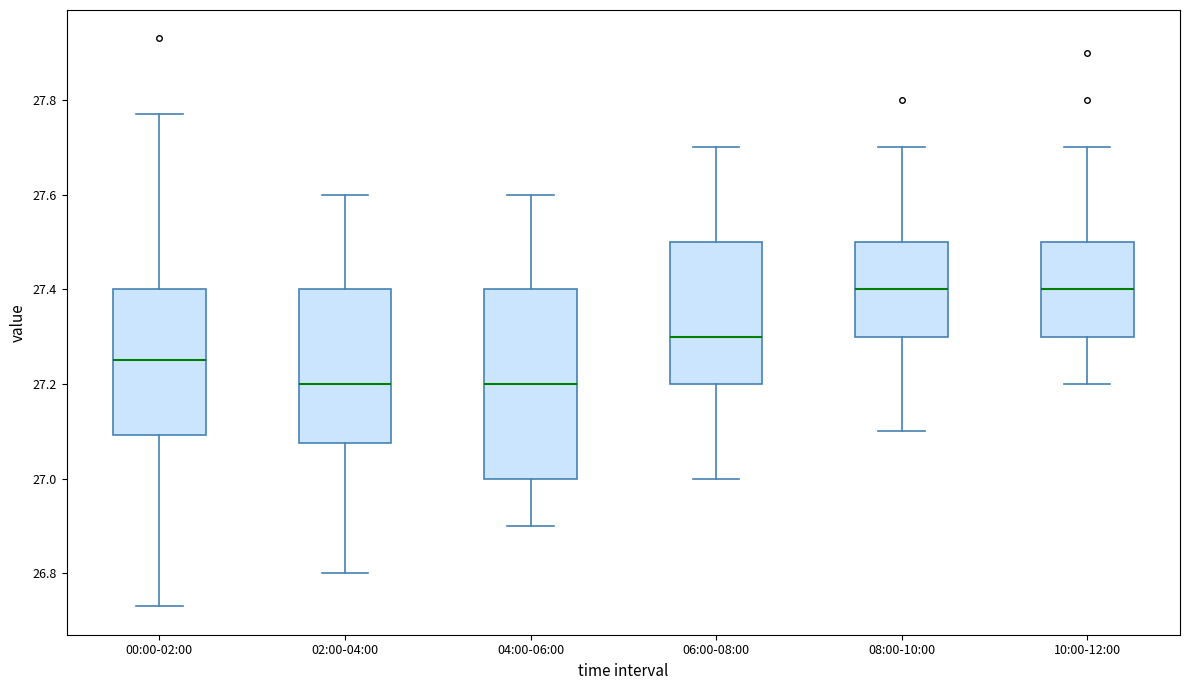

Reading left to right, read every box against the y-axis: the position of its median line, the range the box covers, and the ends of its whiskers. The values are not printed on the chart, so give them approximately, as read against the axis.

00:00-02:00: median 27.26, box 27.10 to 27.40, whiskers 26.74 to 27.78
02:00-04:00: median 27.20, box 27.08 to 27.40, whiskers 26.80 to 27.60
04:00-06:00: median 27.20, box 27.00 to 27.40, whiskers 26.90 to 27.60
06:00-08:00: median 27.30, box 27.20 to 27.50, whiskers 27.00 to 27.70
08:00-10:00: median 27.40, box 27.30 to 27.50, whiskers 27.10 to 27.70
10:00-12:00: median 27.40, box 27.30 to 27.50, whiskers 27.20 to 27.70